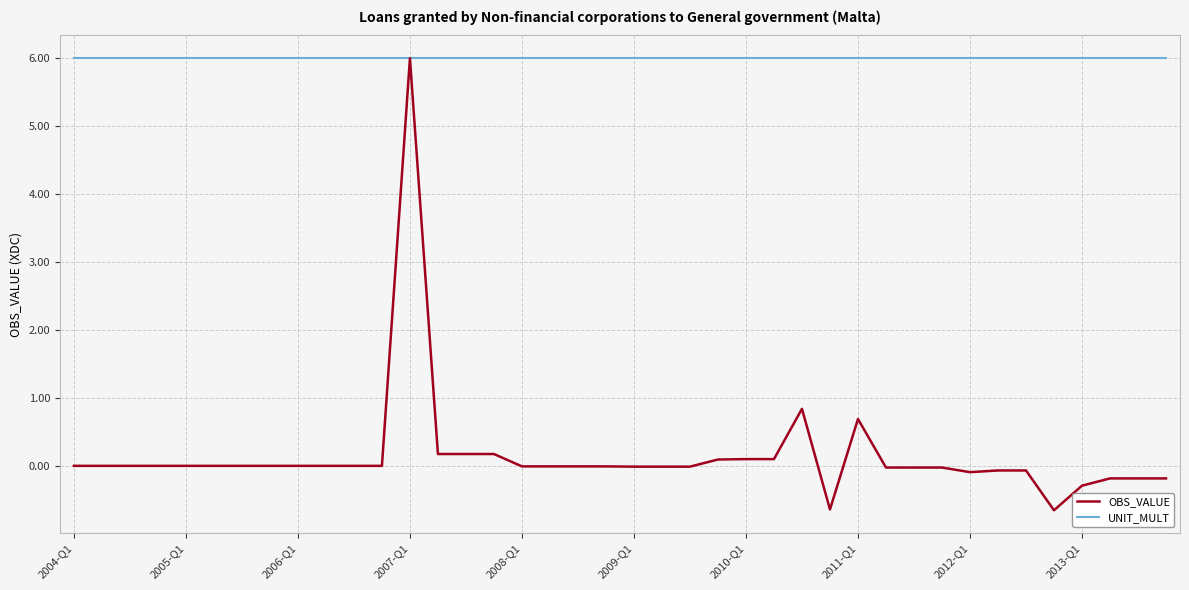

How many lines are shown in the chart?

2